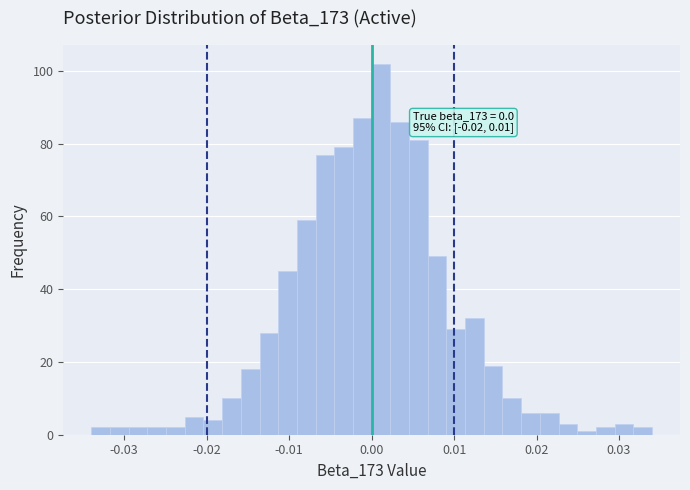

Read against the x-axis, roughly where is the centre of the tallest bar?

0.001